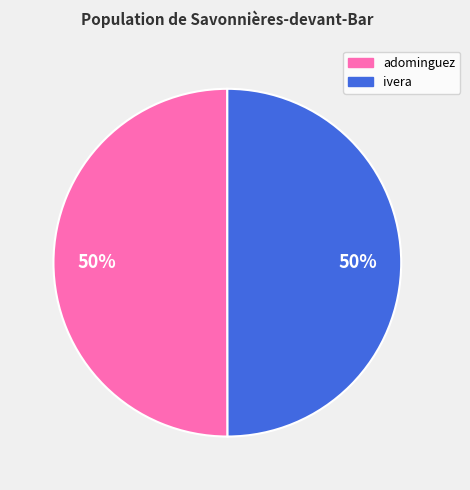

To the nearest percent, what percentage of the pie is ivera?

50%